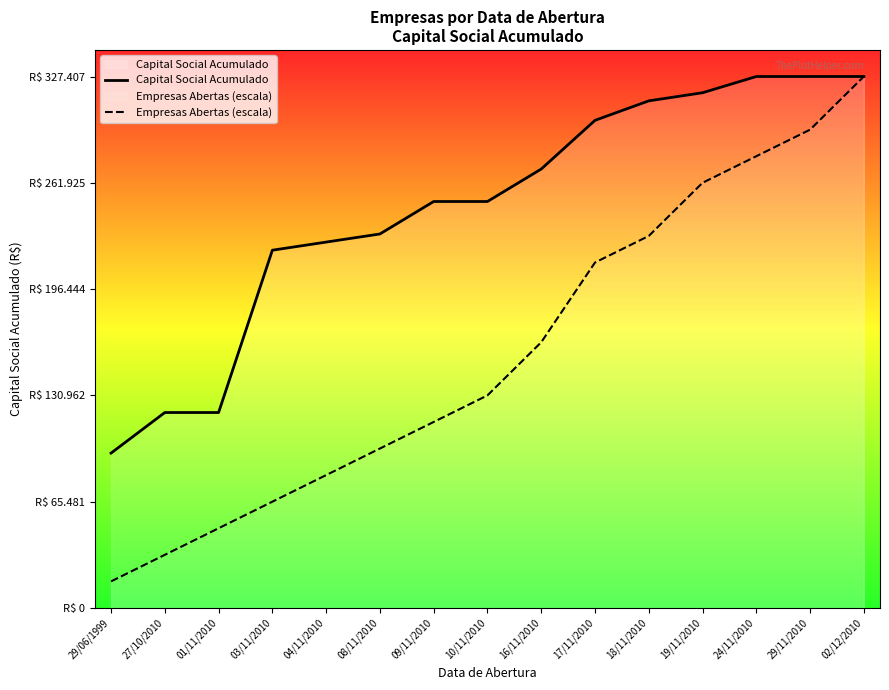

True or false: Empresas Abertas (escala) and Capital Social Acumulado cross at least once.

False